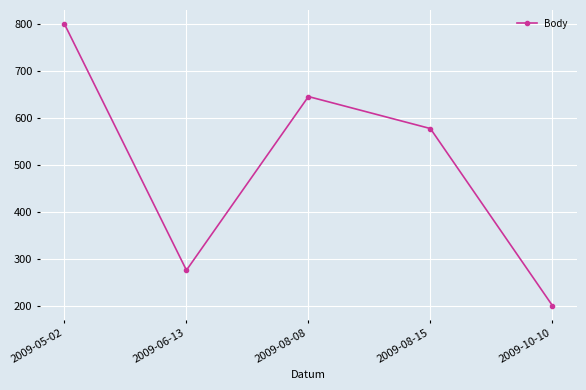

What is the change in value from 2009-08-08 to 2009-10-10?

-444